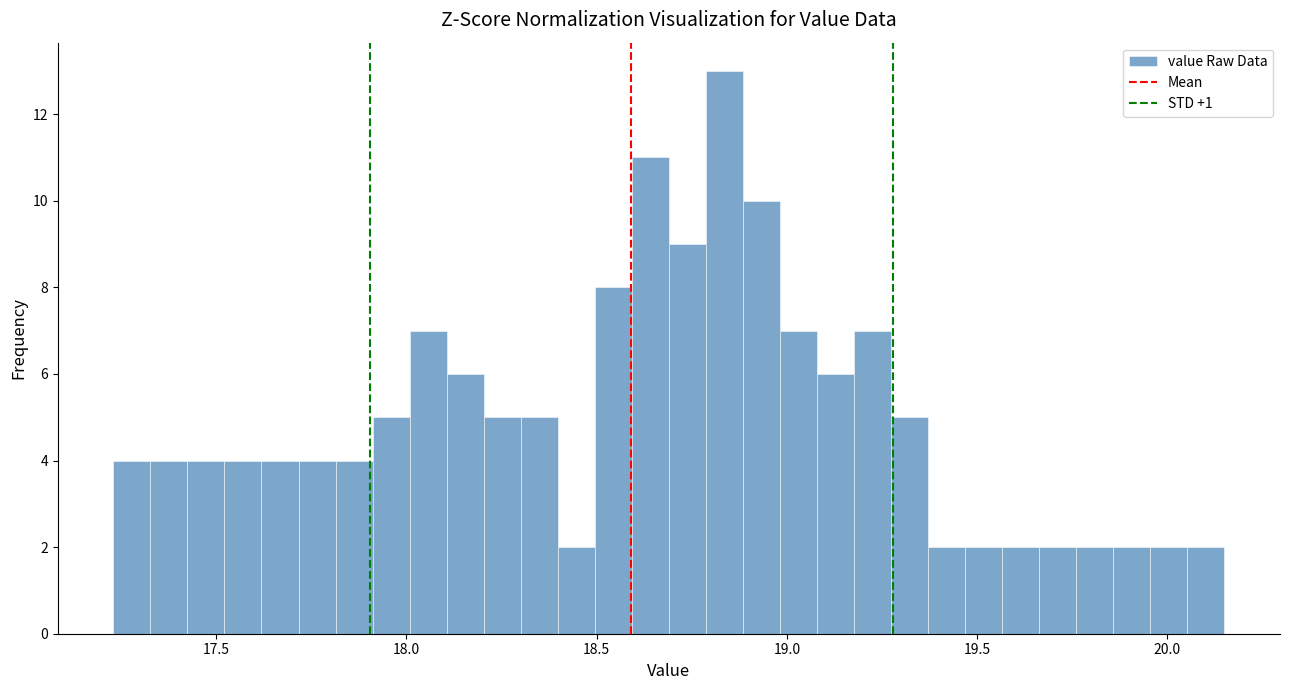

Around what value on the x-axis is the tallest bar? Give the approximate position of its centre, as read against the axis.

18.85